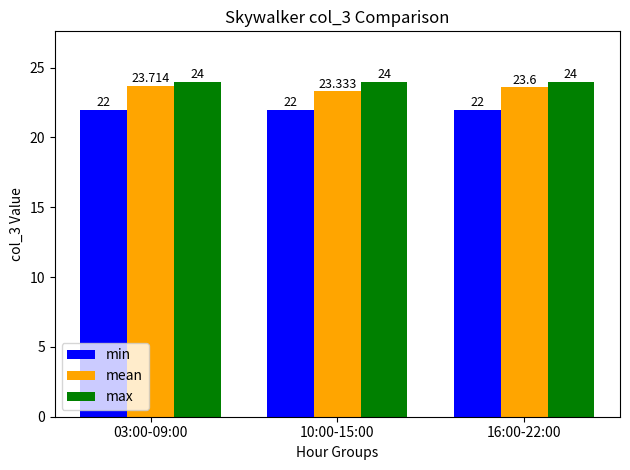

Is the value of min at 10:00-15:00 greater than the value of max at 10:00-15:00?

No